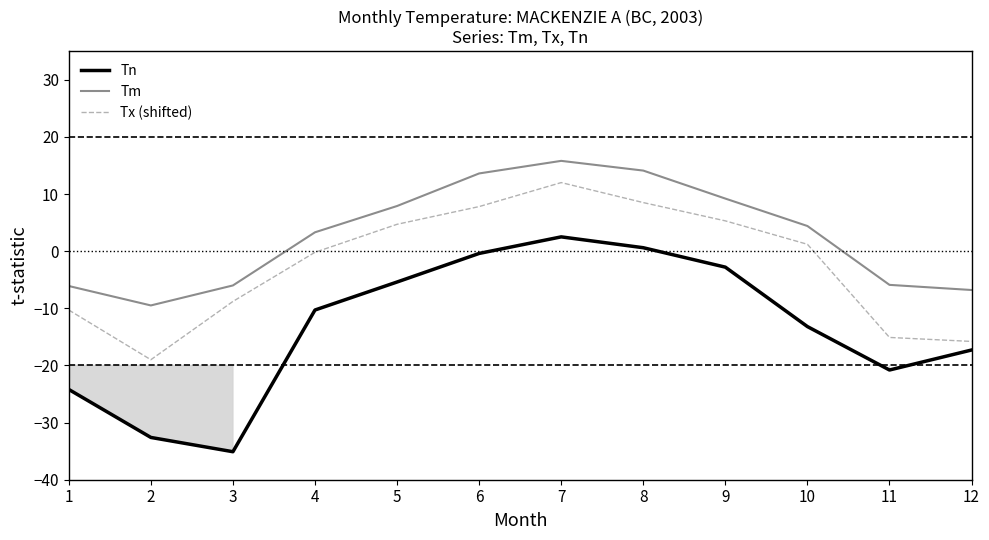

What is the maximum value shown in the chart?

15.8